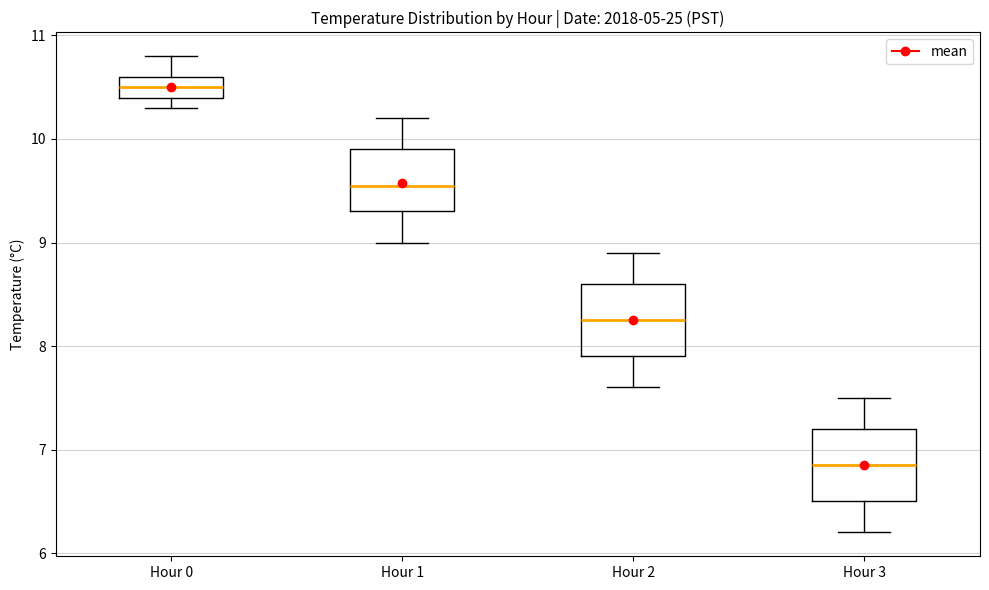

Reading left to right, read every box against the y-axis: the position of its median line, the range the box covers, and the ends of its whiskers. The values are not printed on the chart, so give them approximately, as read against the axis.

Hour 0: median 10.5, box 10.4 to 10.6, whiskers 10.3 to 10.8
Hour 1: median 9.6, box 9.3 to 9.9, whiskers 9.0 to 10.2
Hour 2: median 8.3, box 7.9 to 8.6, whiskers 7.6 to 8.9
Hour 3: median 6.9, box 6.5 to 7.2, whiskers 6.2 to 7.5